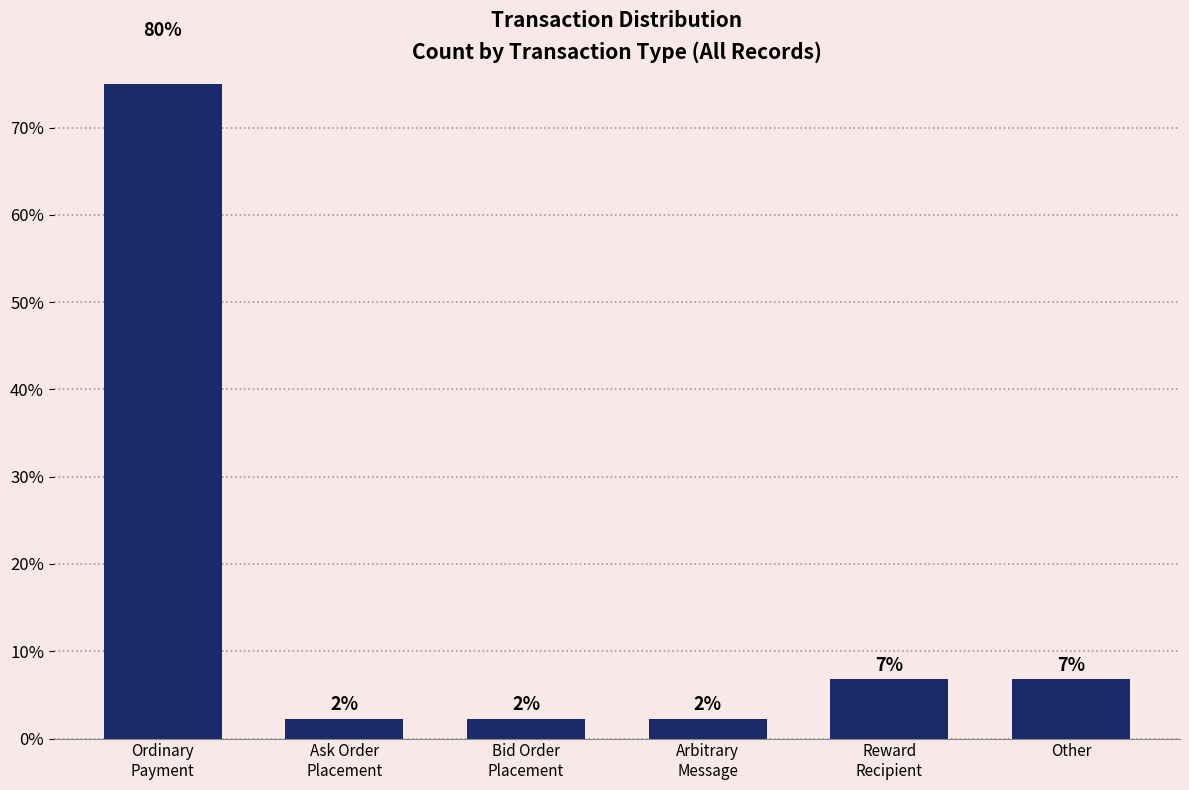

What is the difference between the maximum and minimum values?

77.3